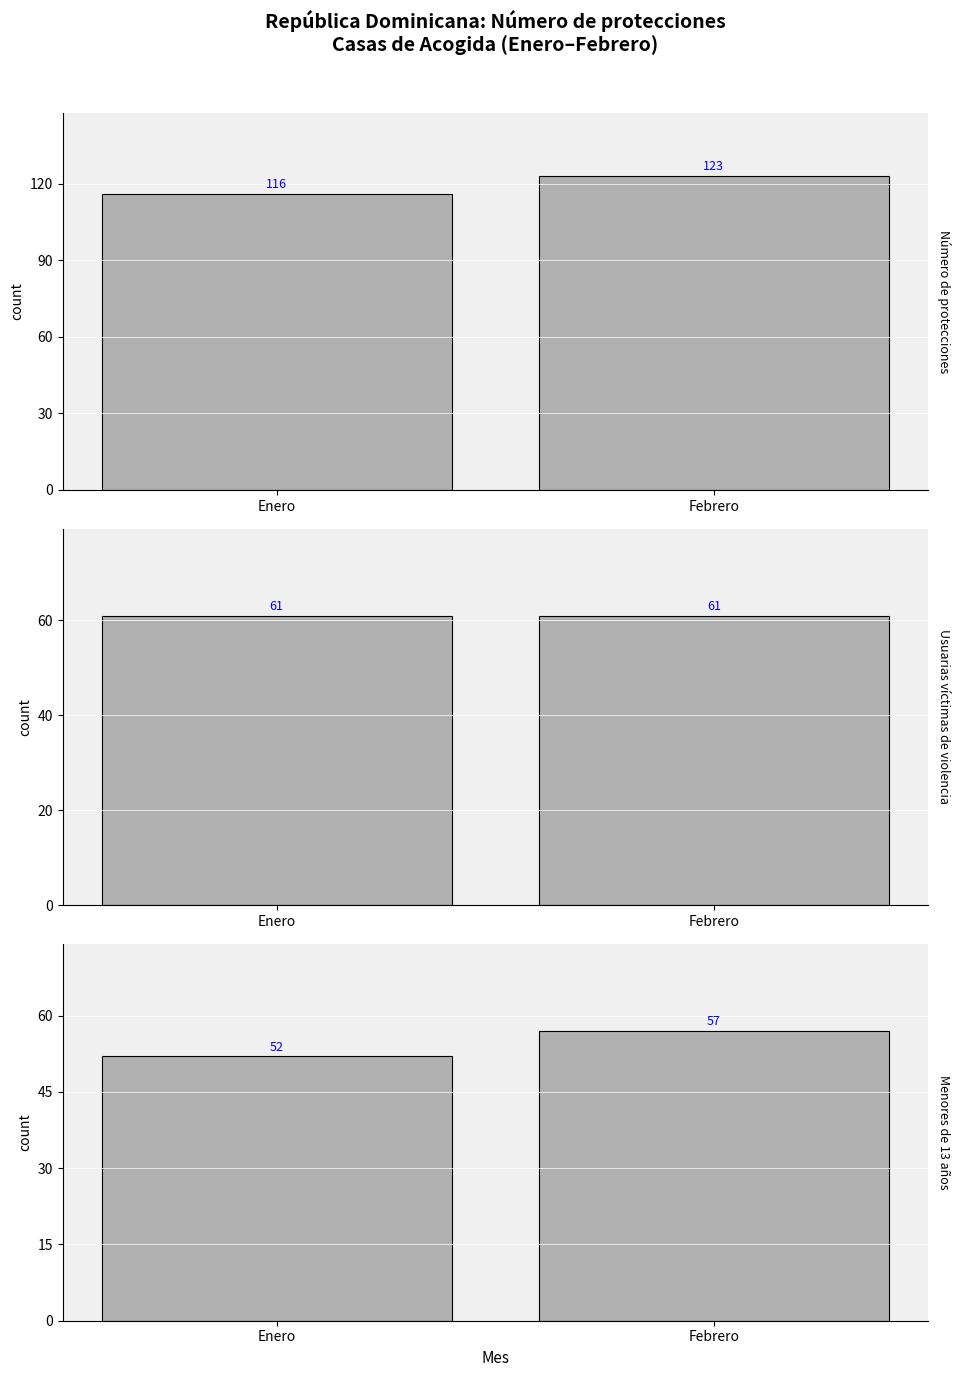

Between Enero and Febrero, which is larger?

Febrero